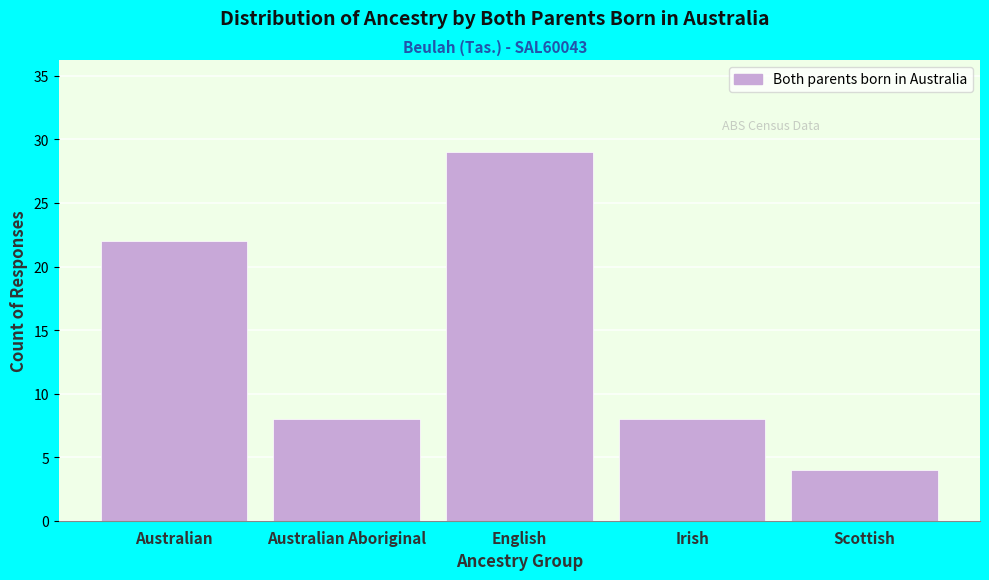

Reading left to right, extract all data points from this chart.

22	8	29	8	4